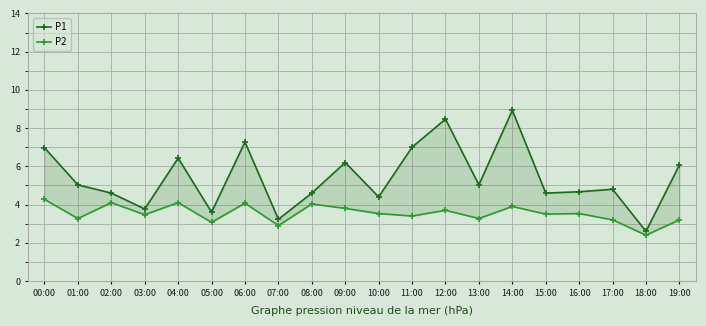

List the series in order of their peak value, highest first.

P1, P2